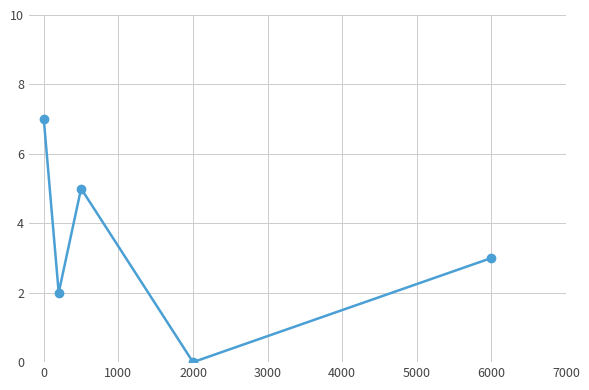

Count the number of data series in this chart.

1